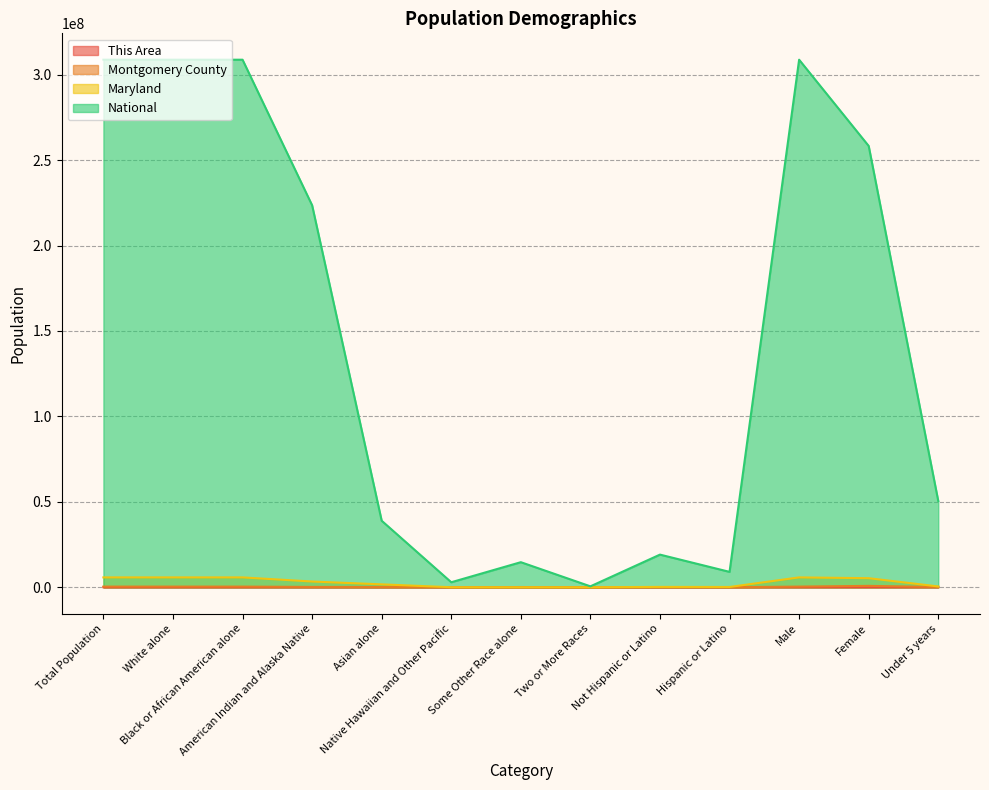

Where is This Area nearest to the value 2013?

Some Other Race alone